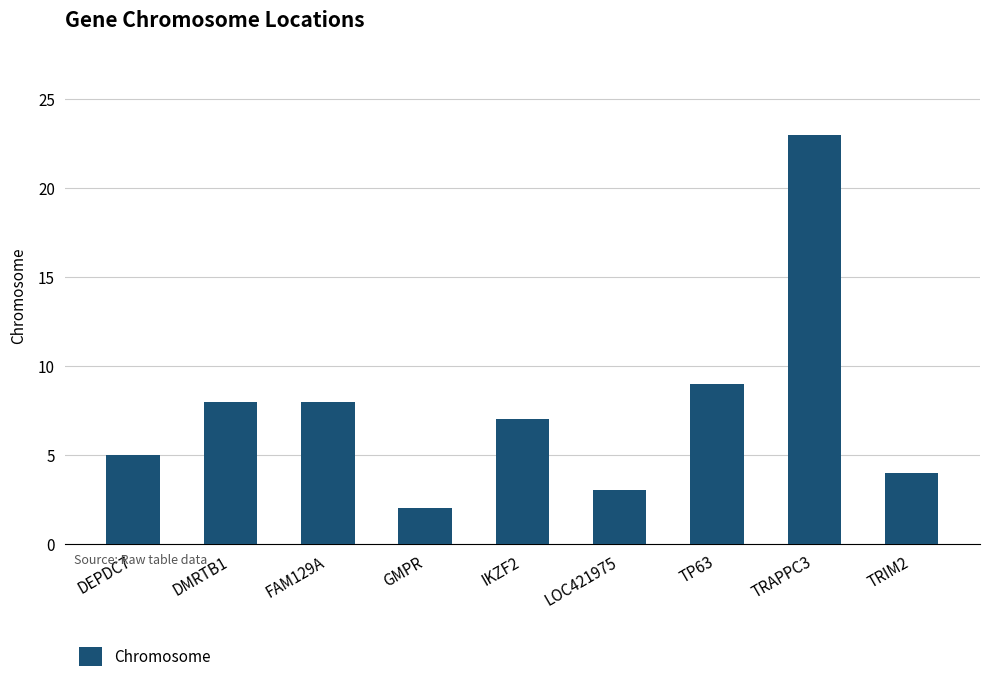

Which category has the lowest value across all series?

GMPR